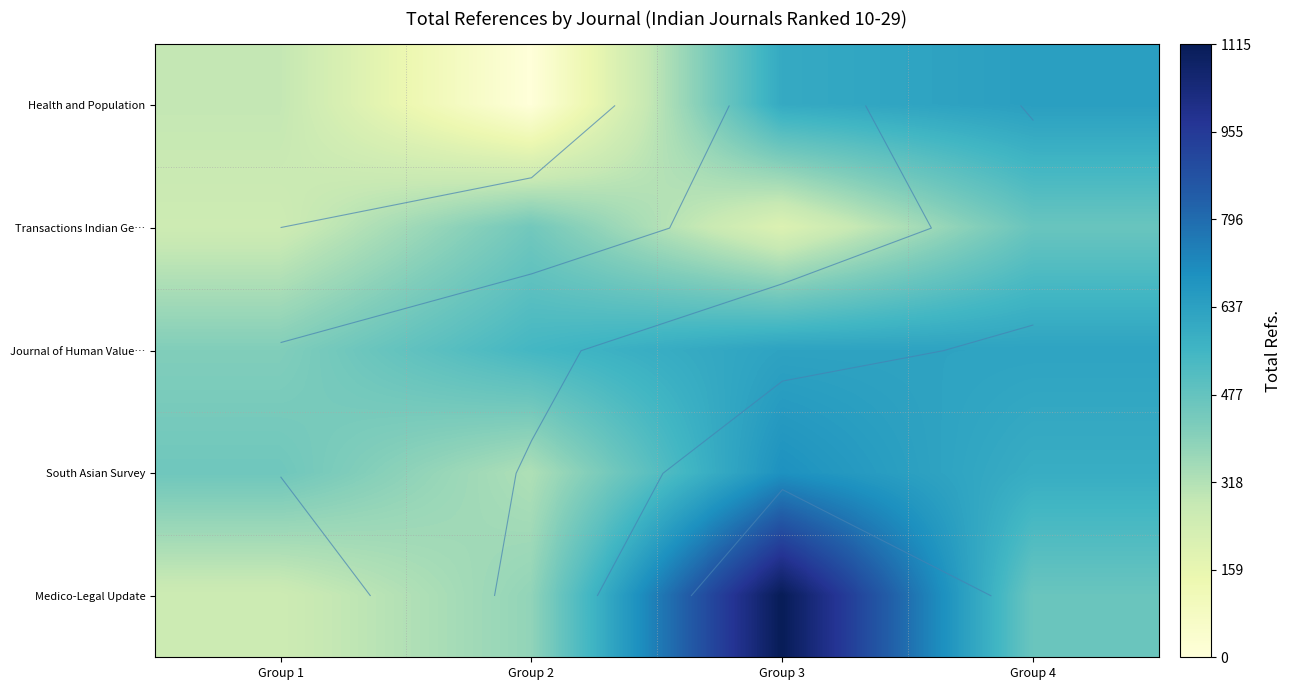

Which category has the lowest value in the Medico-Legal Update series?

Group 1